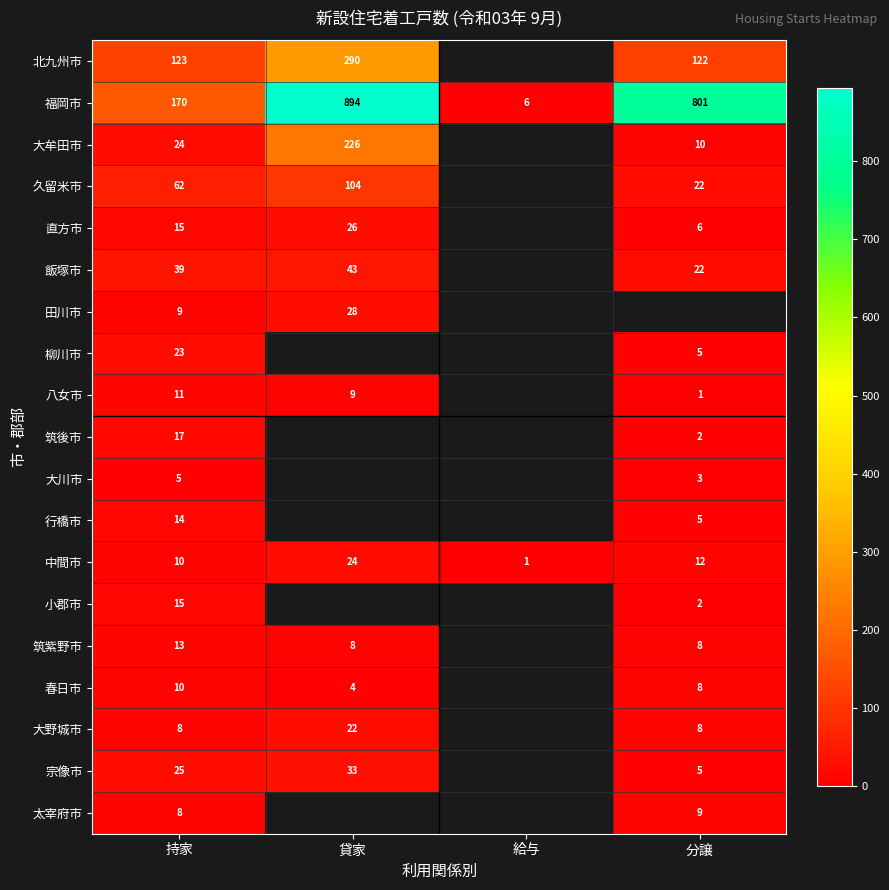

At which label does 中間市 reach its minimum?

給与